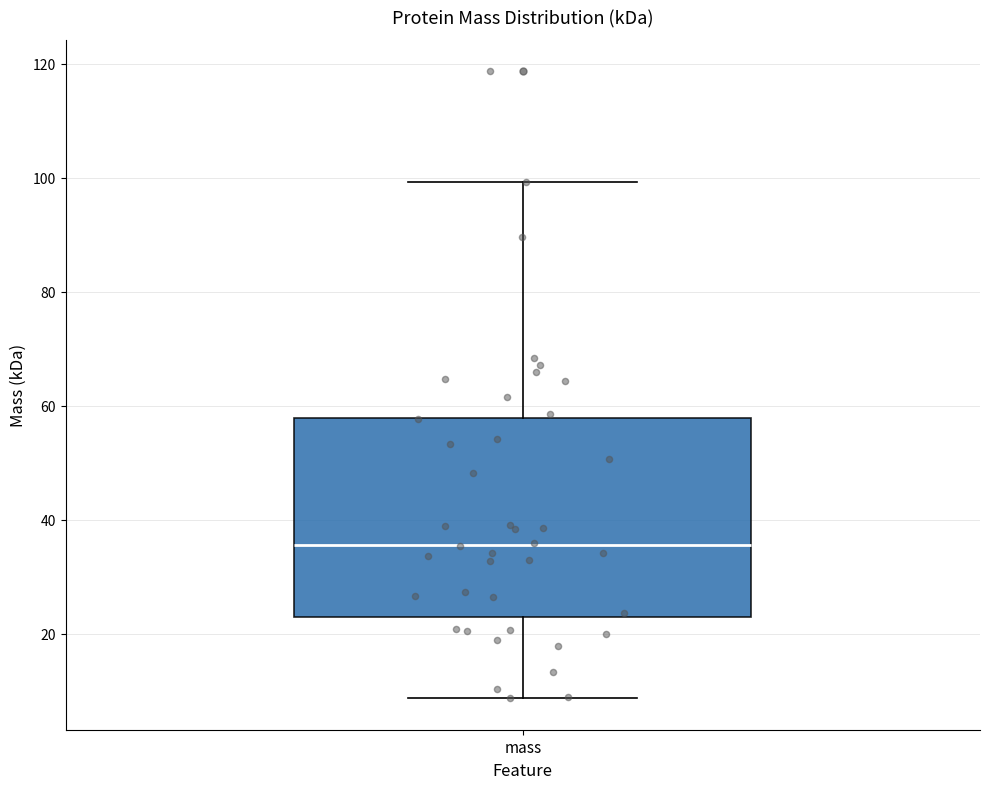

Read this box plot against the y-axis: the position of the median line, the range covered by the box, and the ends of both whiskers. The values are not printed on the chart, so give them approximately, as read against the axis.

median 36, box 22 to 58, whiskers 8 to 100